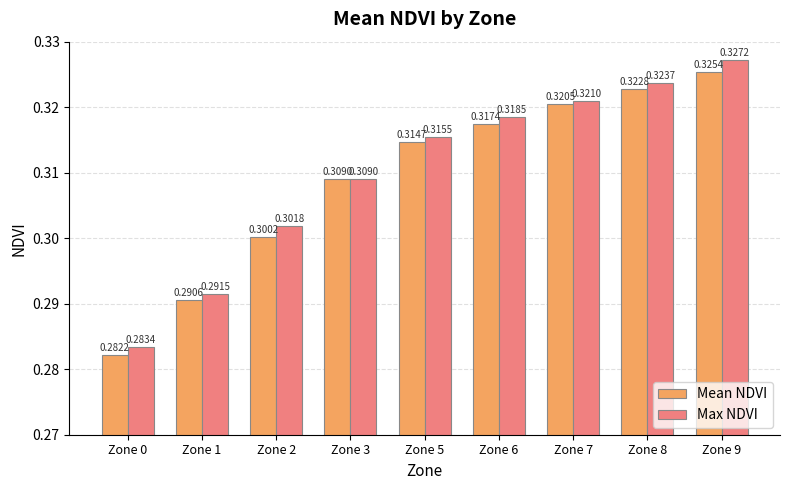

Is the value of Mean NDVI at Zone 7 greater than the value of Max NDVI at Zone 3?

Yes